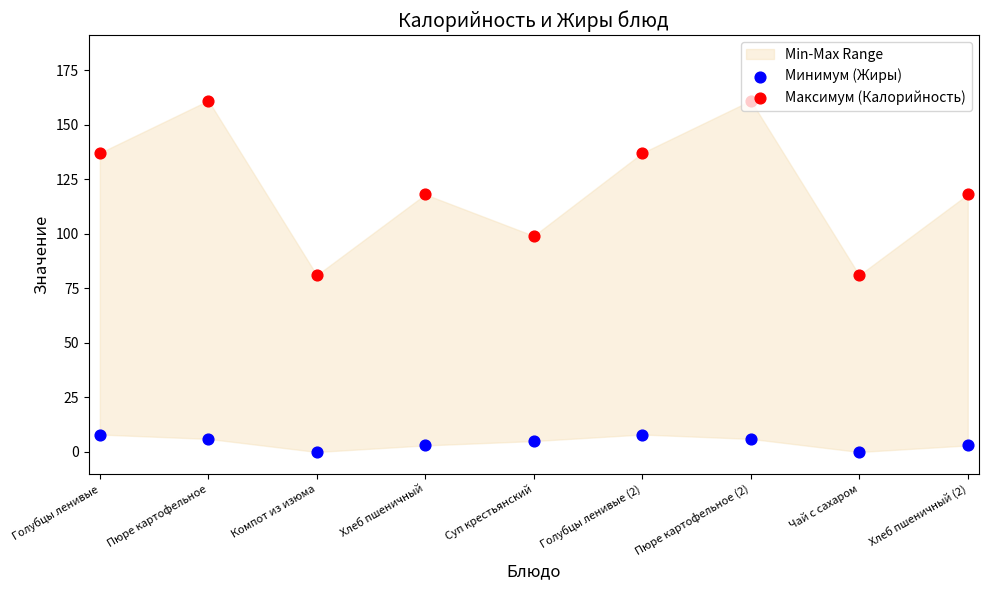

Which series reaches the minimum Y coordinate?

Минимум (Жиры)